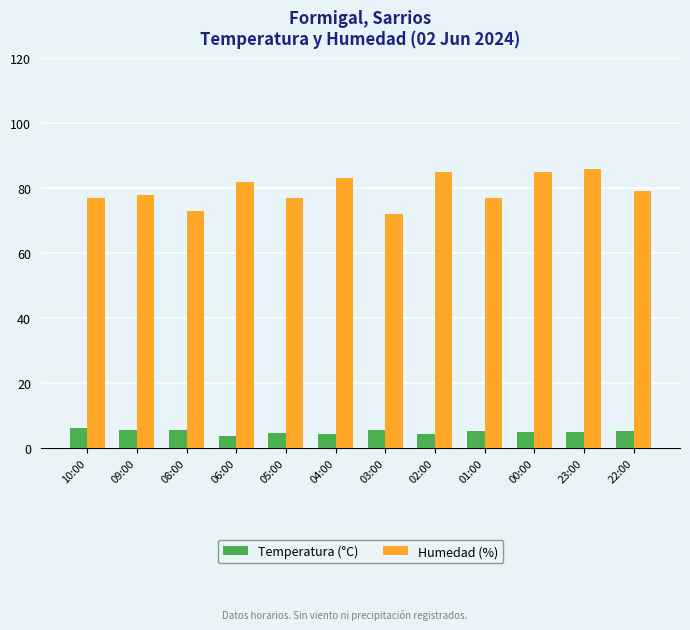

What is the difference between the highest and lowest values at 05:00?

72.5